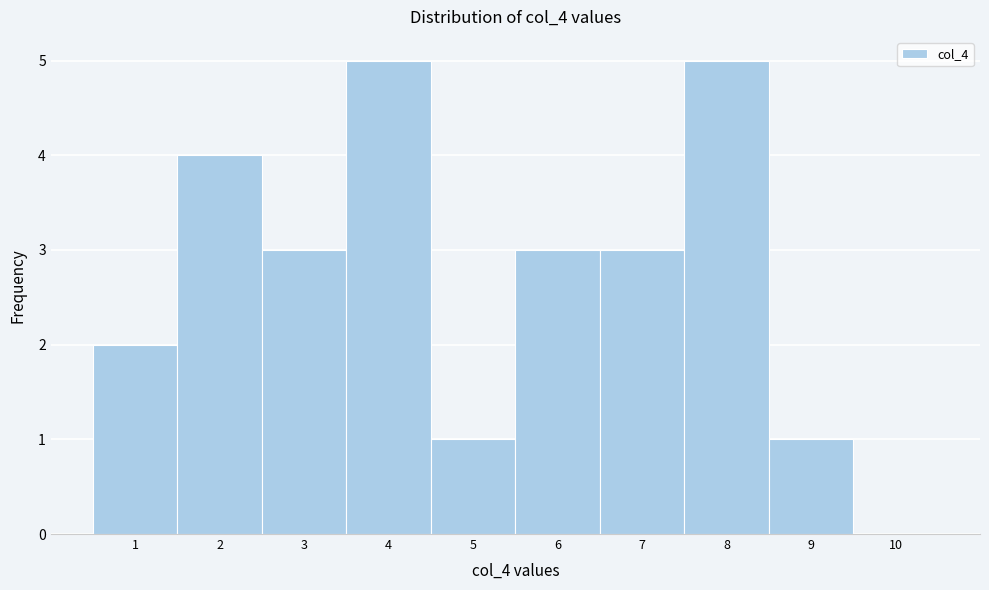

Reading left to right, list every bar in this chart as the range it spans on the x-axis followed by its height. The values are not printed on the chart, so give them approximately, as read against the axis.

0.5 to 1.5: 2
1.5 to 2.5: 4
2.5 to 3.5: 3
3.5 to 4.5: 5
4.5 to 5.5: 1
5.5 to 6.5: 3
6.5 to 7.5: 3
7.5 to 8.5: 5
8.5 to 9.5: 1
9.5 to 10.5: 0